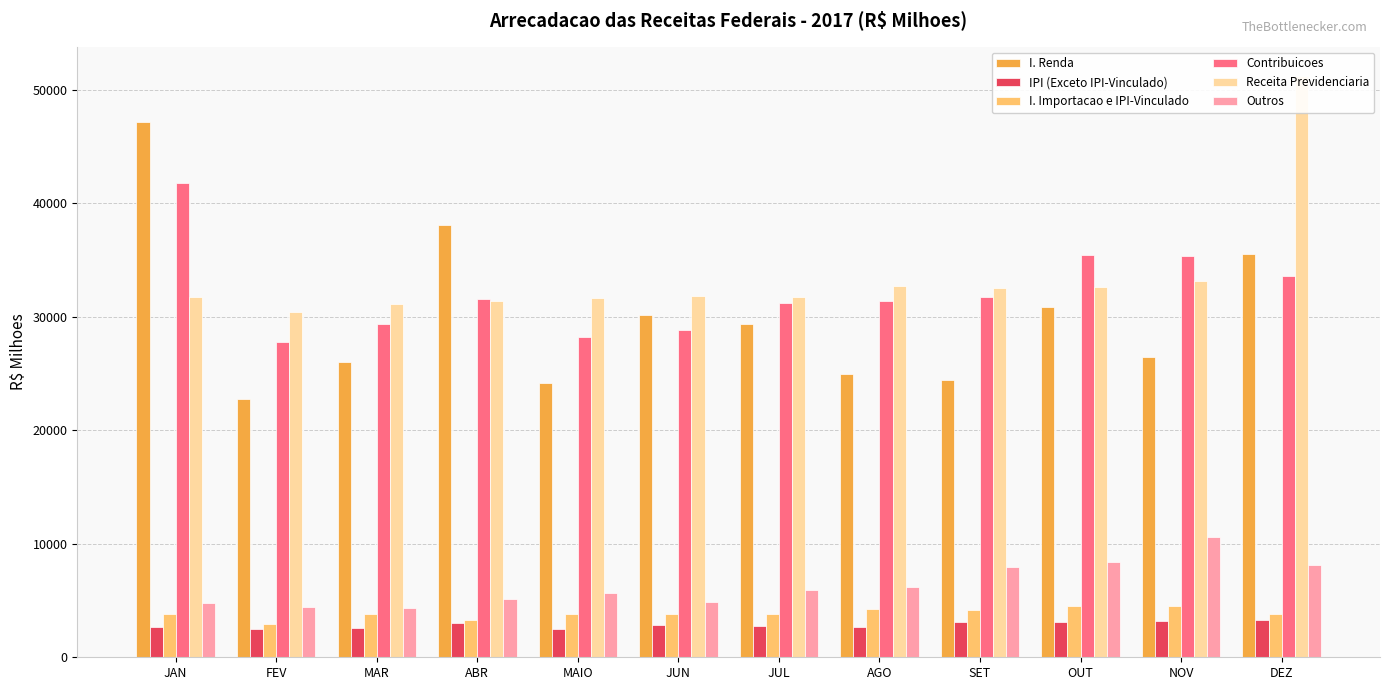

Rank the series by their maximum value, from highest to lowest.

Receita Previdenciaria, I. Renda, Contribuicoes, Outros, I. Importacao e IPI-Vinculado, IPI (Exceto IPI-Vinculado)